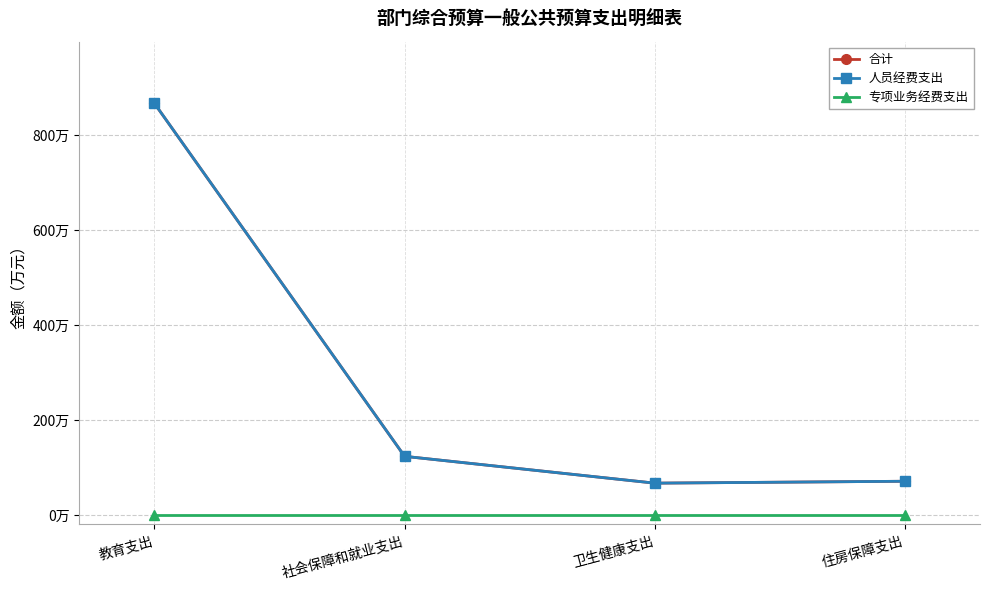

Is this an area chart (filled region under the line)?

No